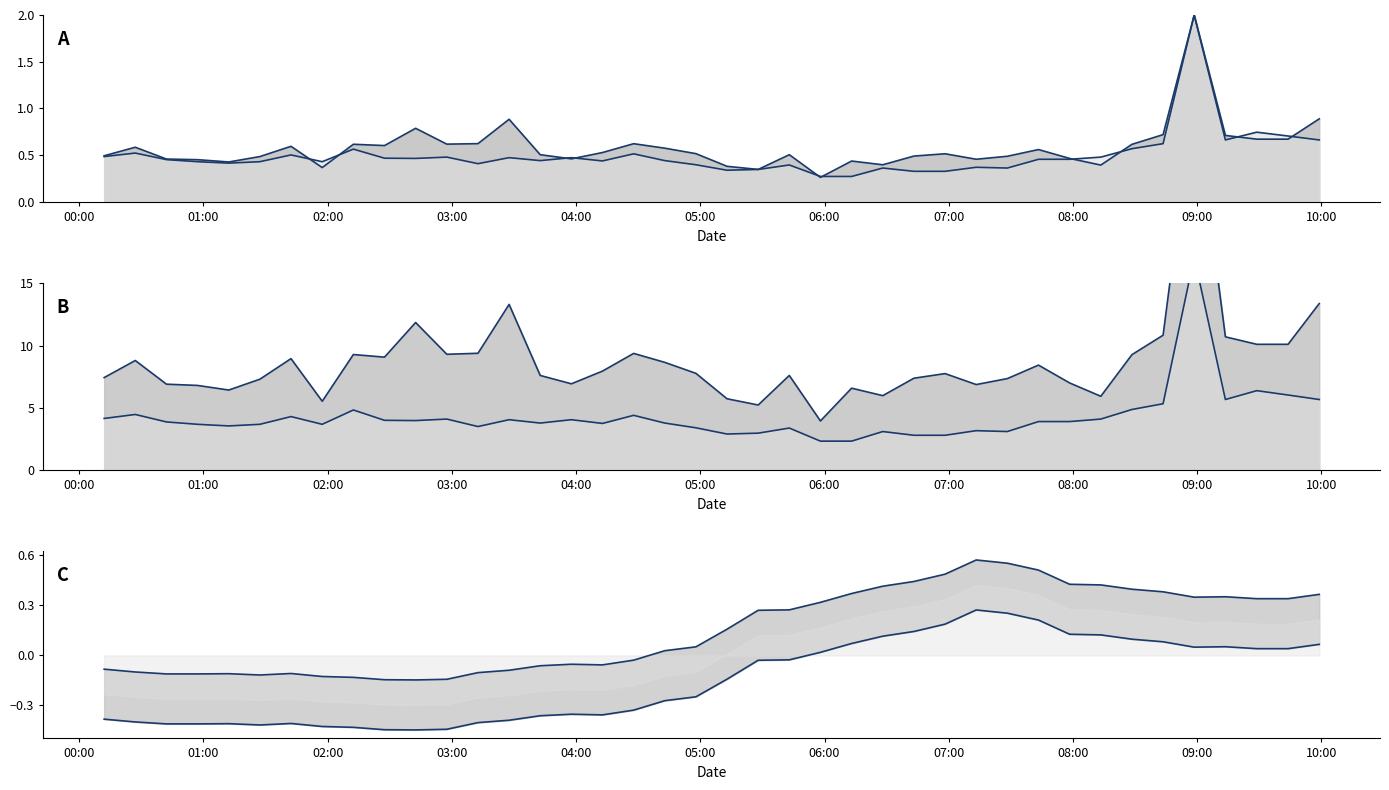

What is the spread (max minus min) of values at 2021/06/24 08:58:34?

2.0